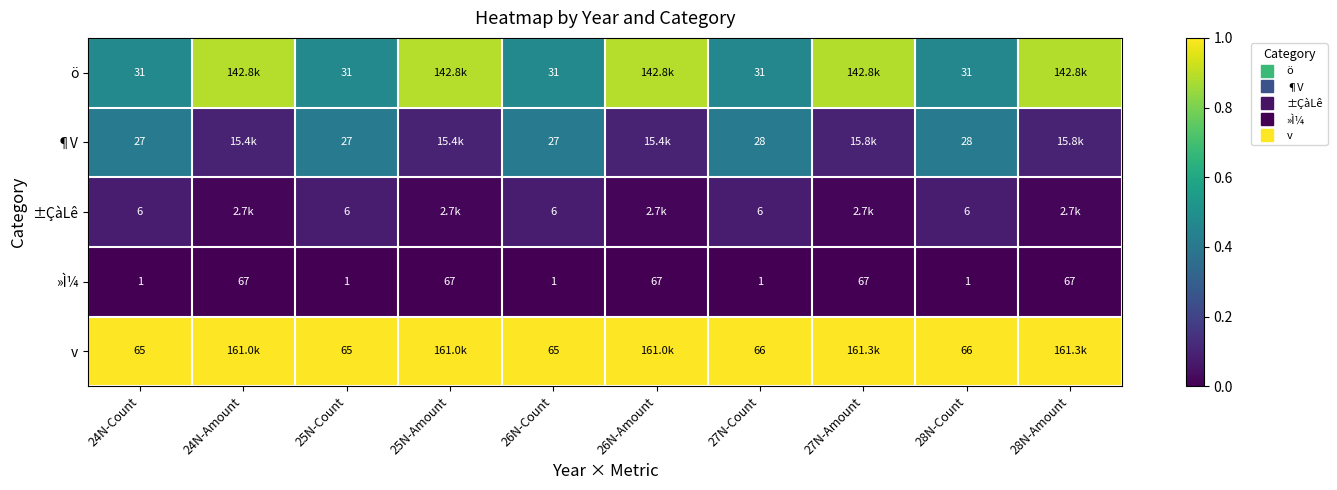

How many categories are shown in the chart?

10